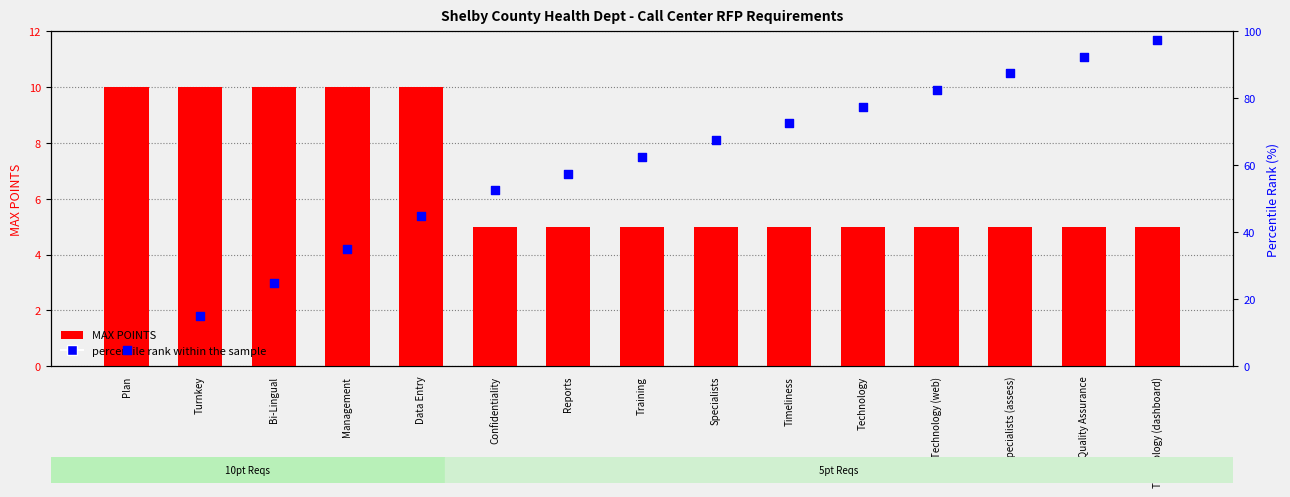

Is the value of MAX POINTS at Quality Assurance greater than the value of percentile rank within the sample at Reports?

No